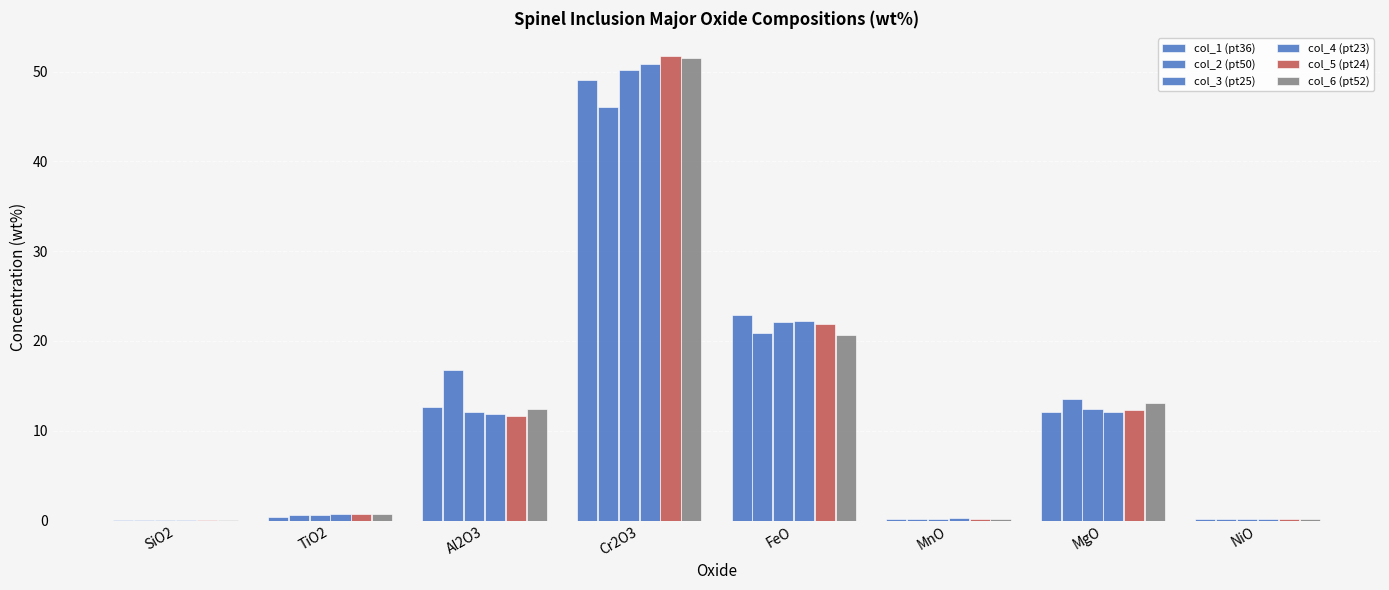

What is the value of the col_6 (pt52) bar at the 5th from the left?

20.7